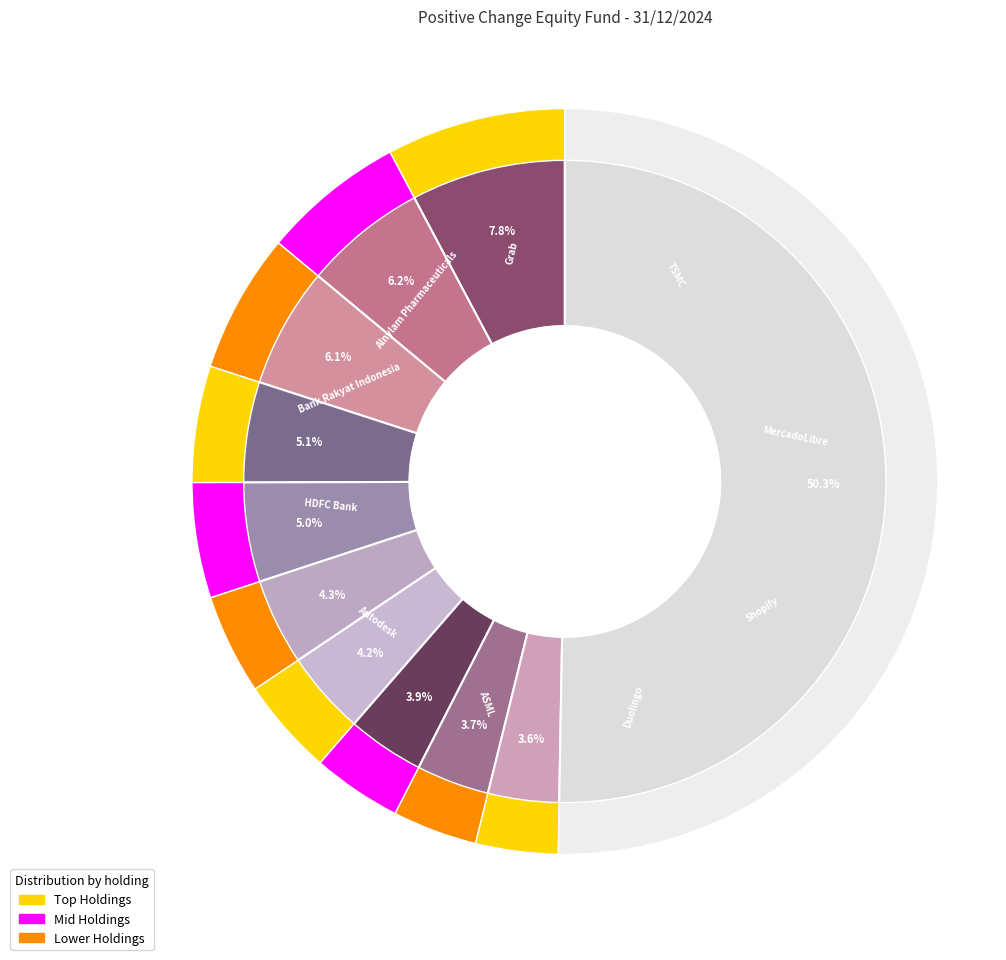

Rank the categories by value from highest to lowest.

TSMC, MercadoLibre, Shopify, Duolingo, ASML, Autodesk, HDFC Bank, Bank Rakyat Indonesia, Alnylam Pharmaceuticals, Grab